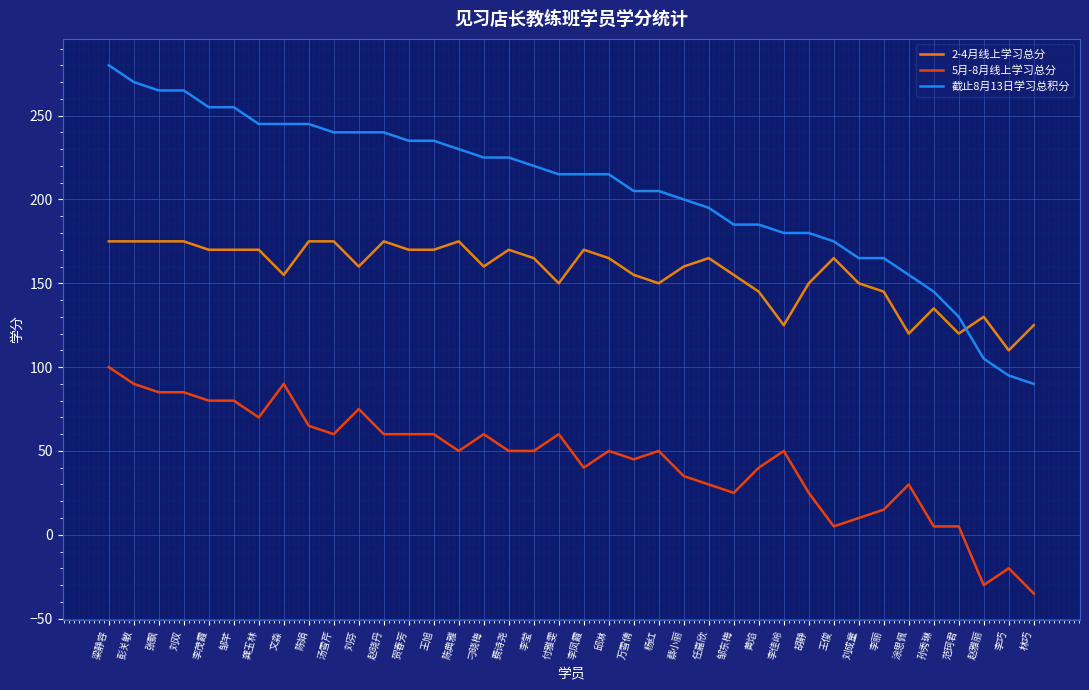

Reading right to left, transcribe all the data shown in this chart.

2-4月线上学习总分: 125	110	130	120	135	120	145	150	165	150	125	145	155	165	160	150	155	165	170	150	165	170	160	175	170	170	175	160	175	175	155	170	170	170	175	175	175	175
5月-8月线上学习总分: -35	-20	-30	5	5	30	15	10	5	25	50	40	25	30	35	50	45	50	40	60	50	50	60	50	60	60	60	75	60	65	90	70	80	80	85	85	90	100
截止8月13日学习总积分: 90	95	105	130	145	155	165	165	175	180	180	185	185	195	200	205	205	215	215	215	220	225	225	230	235	235	240	240	240	245	245	245	255	255	265	265	270	280